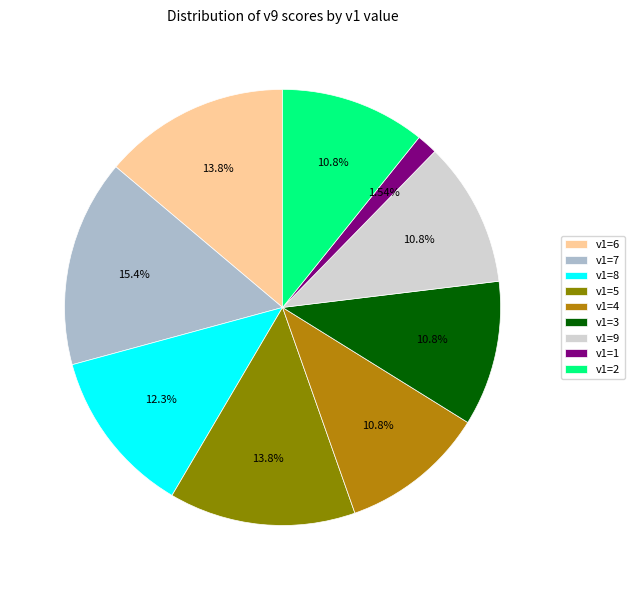

Combined, do v1=8 and v1=1 account for over 50%?

No